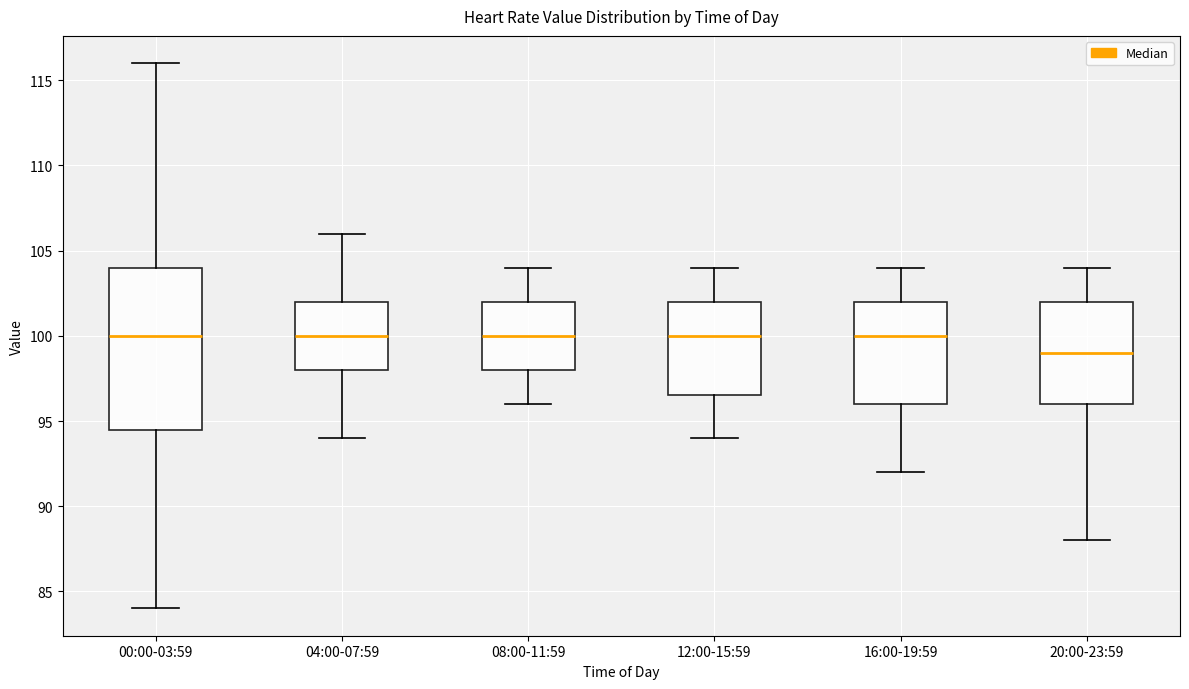

Reading left to right, transcribe this box plot: for each box, give where its median line is, the range the box spans, and where its two whiskers end, as read against the y-axis. The values are not printed on the chart, so give them approximately, as read against the axis.

00:00-03:59: median 100.0, box 94.5 to 104.0, whiskers 84.0 to 116.0
04:00-07:59: median 100.0, box 98.0 to 102.0, whiskers 94.0 to 106.0
08:00-11:59: median 100.0, box 98.0 to 102.0, whiskers 96.0 to 104.0
12:00-15:59: median 100.0, box 96.5 to 102.0, whiskers 94.0 to 104.0
16:00-19:59: median 100.0, box 96.0 to 102.0, whiskers 92.0 to 104.0
20:00-23:59: median 99.0, box 96.0 to 102.0, whiskers 88.0 to 104.0